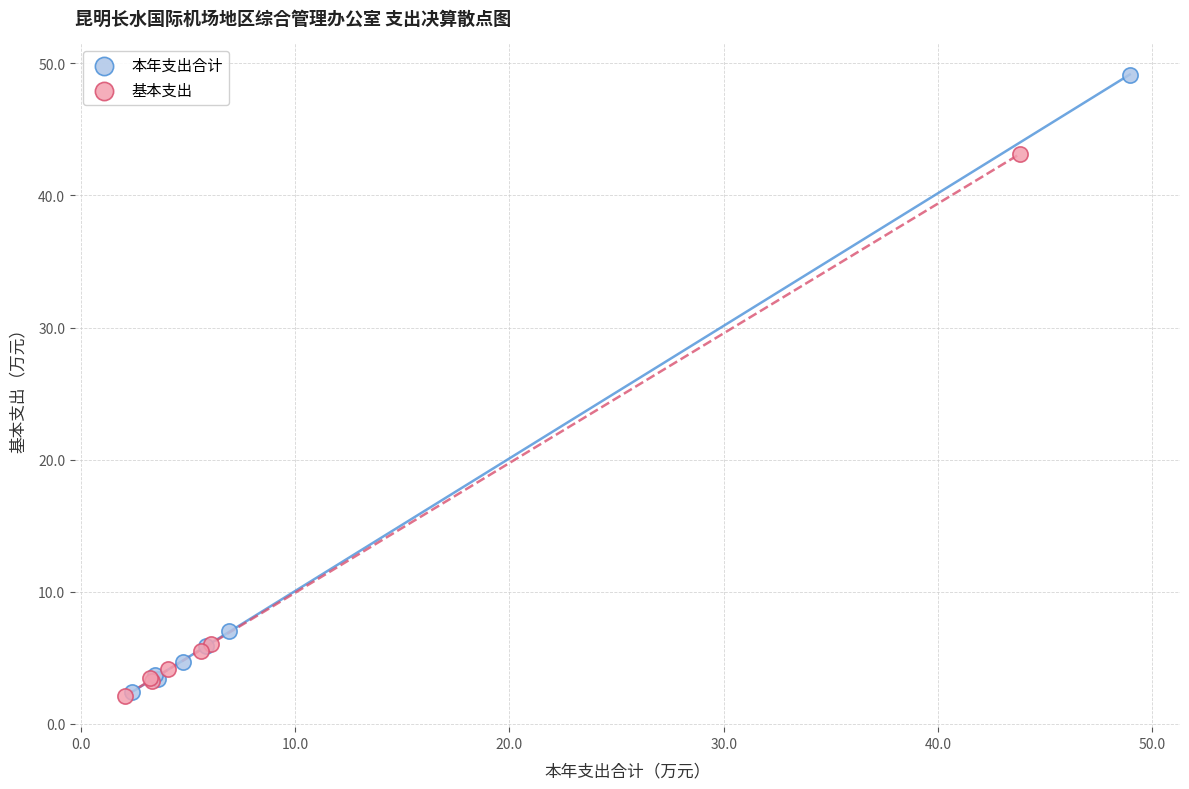

Which series contains the highest Y value?

本年支出合计